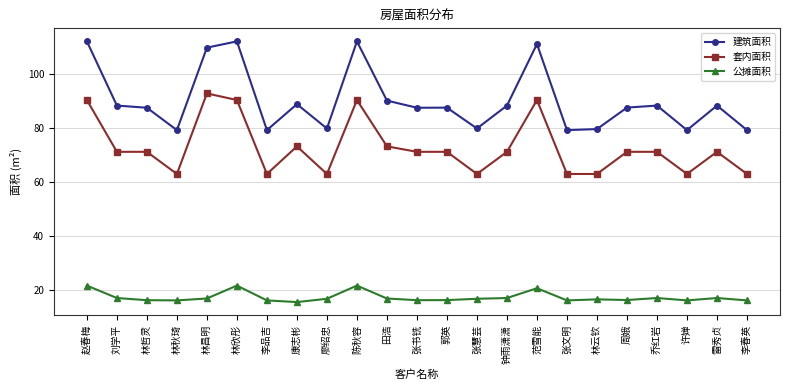

What is the value of the 公摊面积 point at the 10th from the left?

21.7